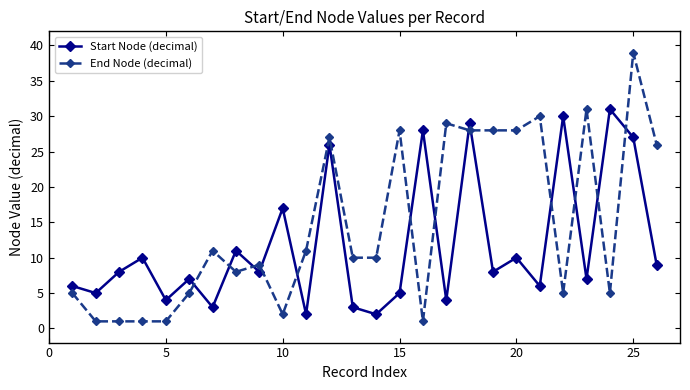

True or false: End Node (decimal) has more than 0 interior local peaks.

True